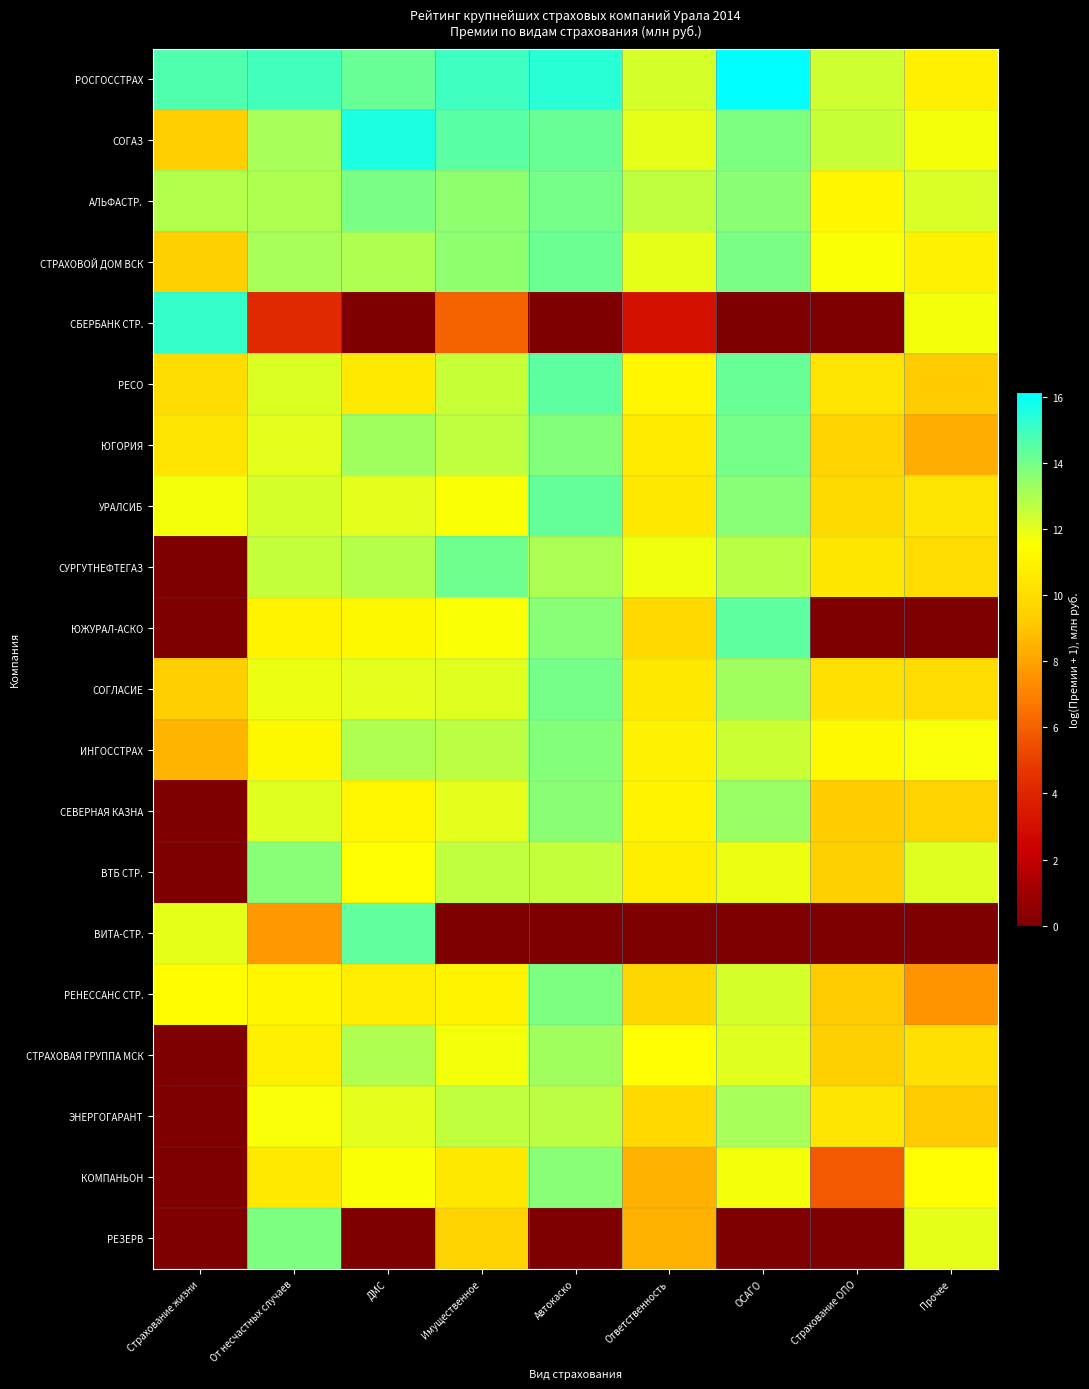

Reading right to left, list all the values displayed in this chart.

РОСГОССТРАХ: Прочее=10.9	Страхование ОПО=12.4	ОСАГО=16.1	Ответственность=12.3	Автокаско=15.4	Имущественное=15.0	ДМС=14.2	От несчастных случаев=14.9	Страхование жизни=14.7
СОГАЗ: Прочее=11.7	Страхование ОПО=12.5	ОСАГО=13.8	Ответственность=12.0	Автокаско=14.2	Имущественное=14.5	ДМС=15.6	От несчастных случаев=13.1	Страхование жизни=9.4
АЛЬФАСТР.: Прочее=12.2	Страхование ОПО=11.1	ОСАГО=13.6	Ответственность=12.6	Автокаско=14.0	Имущественное=13.6	ДМС=13.9	От несчастных случаев=13.0	Страхование жизни=12.9
СТРАХОВОЙ ДОМ ВСК: Прочее=11.0	Страхование ОПО=11.6	ОСАГО=13.9	Ответственность=12.0	Автокаско=14.2	Имущественное=13.5	ДМС=13.0	От несчастных случаев=13.1	Страхование жизни=9.5
СБЕРБАНК СТР.: Прочее=11.7	Страхование ОПО=0.0	ОСАГО=0.0	Ответственность=3.0	Автокаско=0.0	Имущественное=6.1	ДМС=0.0	От несчастных случаев=4.2	Страхование жизни=15.2
РЕСО: Прочее=9.2	Страхование ОПО=10.3	ОСАГО=14.2	Ответственность=11.1	Автокаско=14.4	Имущественное=12.5	ДМС=10.6	От несчастных случаев=12.2	Страхование жизни=10.0
ЮГОРИЯ: Прочее=8.3	Страхование ОПО=9.6	ОСАГО=14.0	Ответственность=10.6	Автокаско=13.7	Имущественное=12.6	ДМС=13.2	От несчастных случаев=12.0	Страхование жизни=10.3
УРАЛСИБ: Прочее=10.3	Страхование ОПО=9.9	ОСАГО=13.7	Ответственность=10.5	Автокаско=14.3	Имущественное=11.6	ДМС=12.0	От несчастных случаев=12.3	Страхование жизни=11.7
СУРГУТНЕФТЕГАЗ: Прочее=9.9	Страхование ОПО=10.4	ОСАГО=12.8	Ответственность=11.8	Автокаско=13.0	Имущественное=14.1	ДМС=12.9	От несчастных случаев=12.6	Страхование жизни=0.0
ЮЖУРАЛ-АСКО: Прочее=0.0	Страхование ОПО=0.0	ОСАГО=14.4	Ответственность=9.8	Автокаско=13.6	Имущественное=11.6	ДМС=11.2	От несчастных случаев=11.0	Страхование жизни=0.0
СОГЛАСИЕ: Прочее=9.9	Страхование ОПО=10.1	ОСАГО=13.2	Ответственность=10.5	Автокаско=14.0	Имущественное=12.1	ДМС=12.0	От несчастных случаев=11.8	Страхование жизни=9.4
ИНГОССТРАХ: Прочее=11.6	Страхование ОПО=11.3	ОСАГО=12.5	Ответственность=11.0	Автокаско=13.7	Имущественное=12.7	ДМС=13.0	От несчастных случаев=11.2	Страхование жизни=8.5
СЕВЕРНАЯ КАЗНА: Прочее=9.6	Страхование ОПО=9.3	ОСАГО=13.3	Ответственность=11.0	Автокаско=13.6	Имущественное=12.0	ДМС=11.0	От несчастных случаев=12.1	Страхование жизни=0.0
ВТБ СТР.: Прочее=12.1	Страхование ОПО=9.4	ОСАГО=11.8	Ответственность=10.7	Автокаско=12.6	Имущественное=12.6	ДМС=11.5	От несчастных случаев=13.7	Страхование жизни=0.0
ВИТА-СТР.: Прочее=0.0	Страхование ОПО=0.0	ОСАГО=0.0	Ответственность=0.0	Автокаско=0.0	Имущественное=0.0	ДМС=14.4	От несчастных случаев=7.7	Страхование жизни=12.0
РЕНЕССАНС СТР.: Прочее=7.5	Страхование ОПО=9.2	ОСАГО=12.3	Ответственность=9.8	Автокаско=13.9	Имущественное=11.0	ДМС=10.7	От несчастных случаев=11.1	Страхование жизни=11.4
СТРАХОВАЯ ГРУППА МСК: Прочее=10.1	Страхование ОПО=9.4	ОСАГО=12.1	Ответственность=11.5	Автокаско=13.2	Имущественное=11.7	ДМС=13.0	От несчастных случаев=10.8	Страхование жизни=0.0
ЭНЕРГОГАРАНТ: Прочее=9.2	Страхование ОПО=10.4	ОСАГО=13.1	Ответственность=9.8	Автокаско=12.7	Имущественное=12.6	ДМС=12.0	От несчастных случаев=11.7	Страхование жизни=0.0
КОМПАНЬОН: Прочее=11.4	Страхование ОПО=5.8	ОСАГО=11.7	Ответственность=8.4	Автокаско=13.6	Имущественное=10.5	ДМС=11.5	От несчастных случаев=10.5	Страхование жизни=0.0
РЕЗЕРВ: Прочее=12.0	Страхование ОПО=0.0	ОСАГО=0.0	Ответственность=8.4	Автокаско=0.0	Имущественное=9.5	ДМС=0.0	От несчастных случаев=13.9	Страхование жизни=0.0